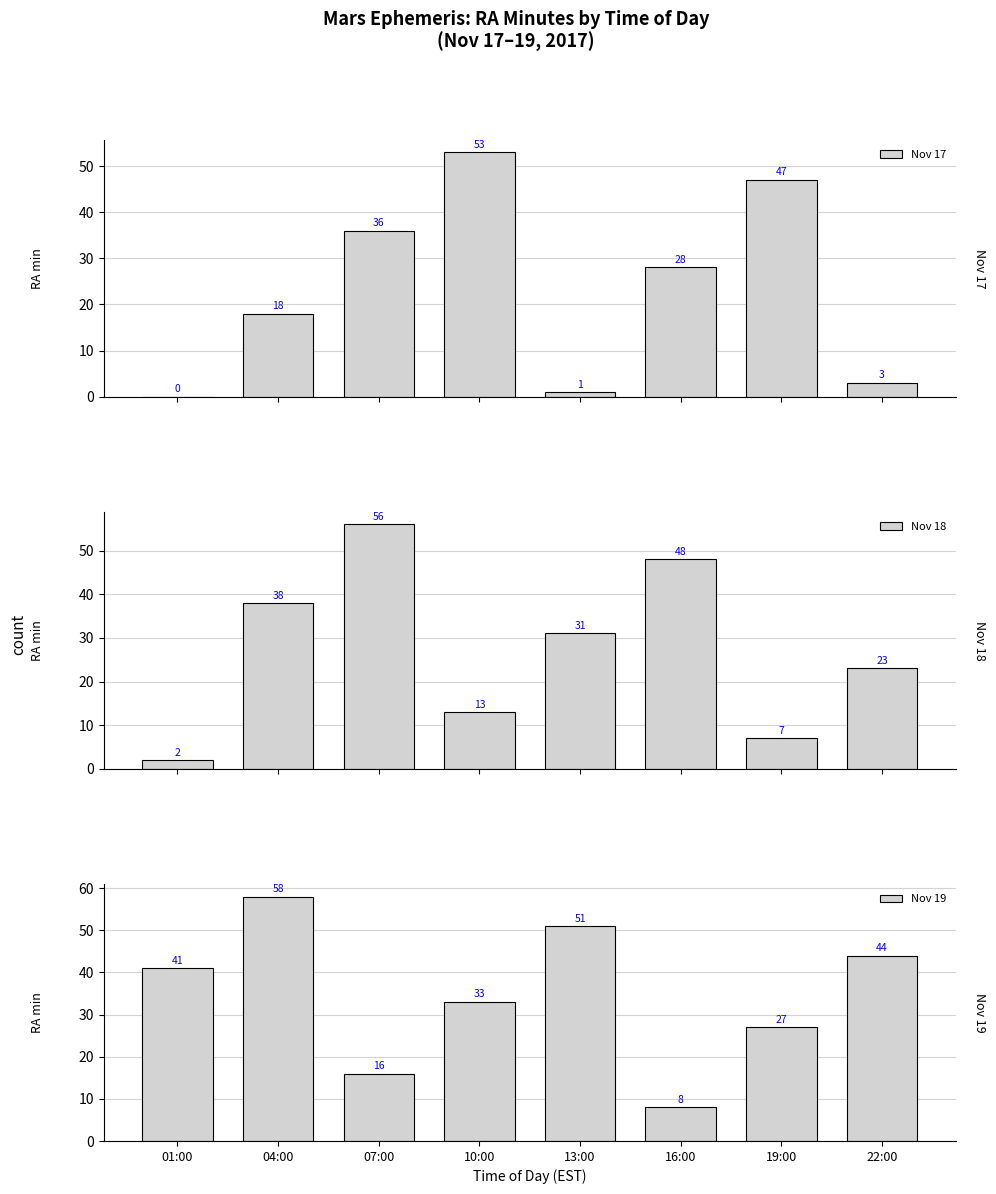

At which label does Nov 17 reach its minimum?

01:00